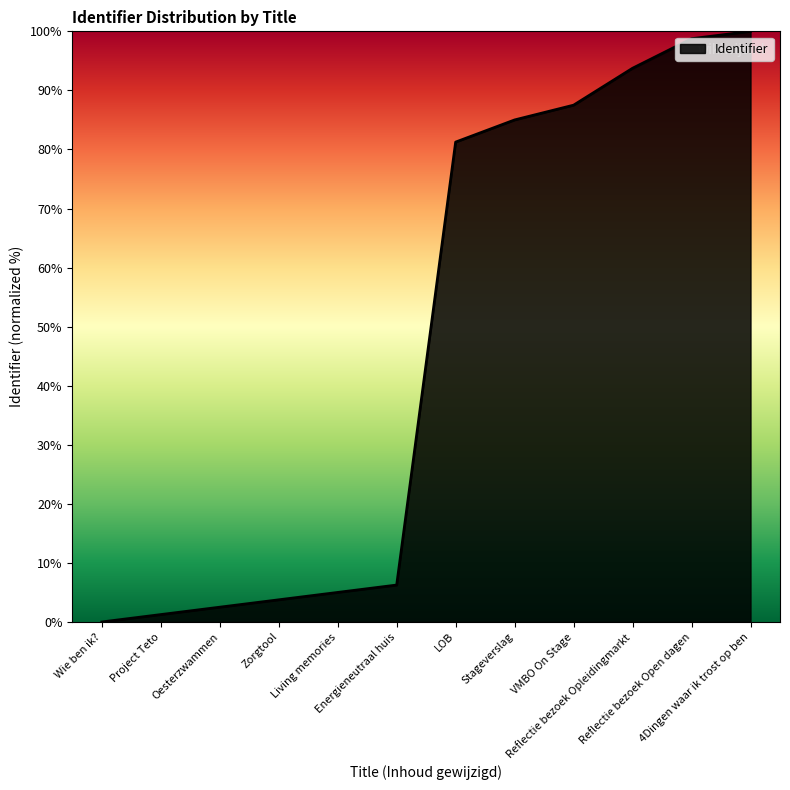

What position from the right is LOB?

6